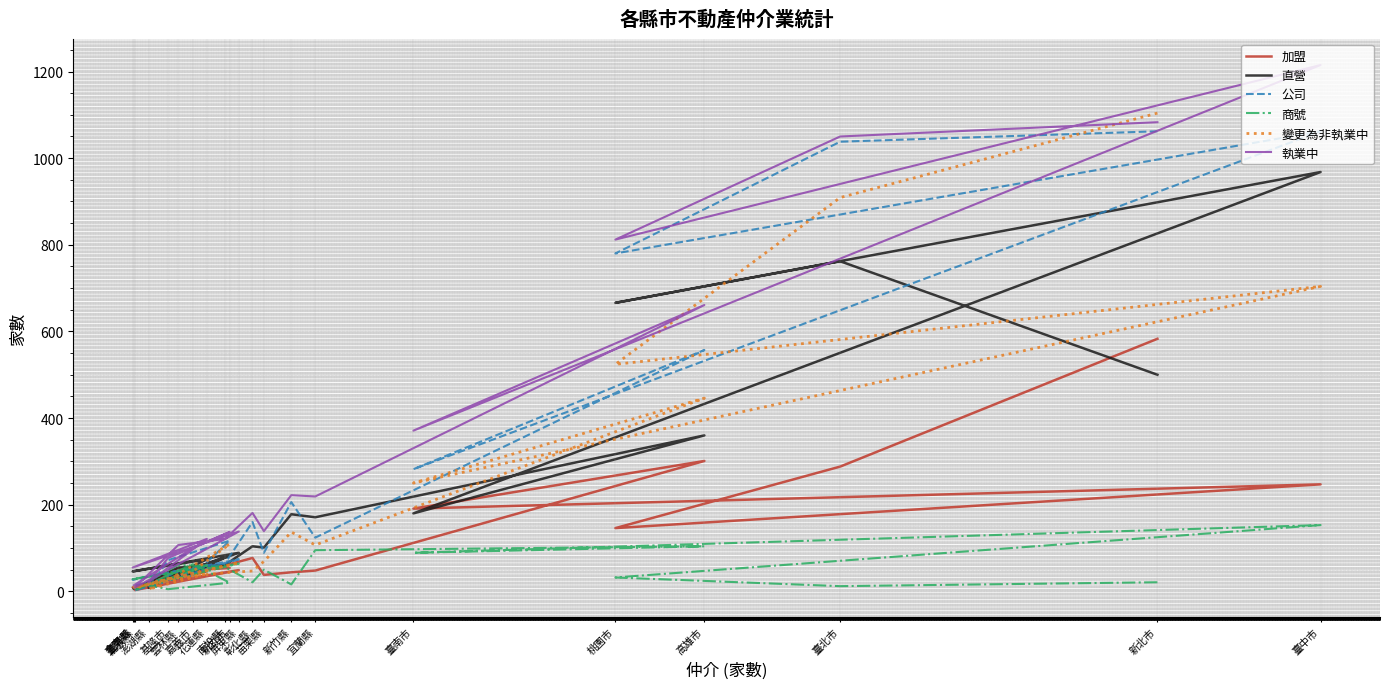

What is the label of the 17th point from the left?

澎湖縣